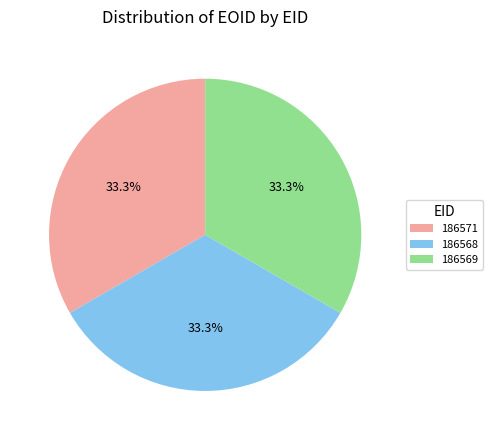

Is 186571 the majority of the pie?

No